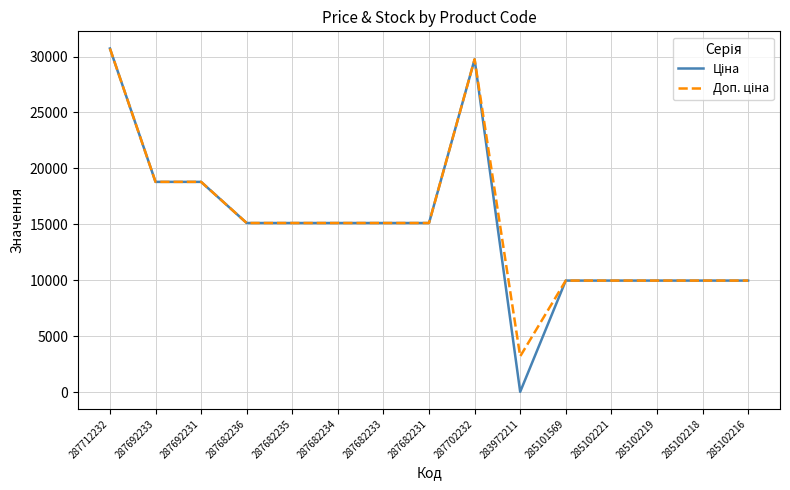

At which category is the sum across all series the highest?

287712232